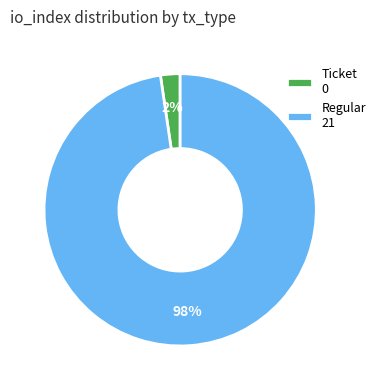

Is there a majority slice in this chart?

Yes